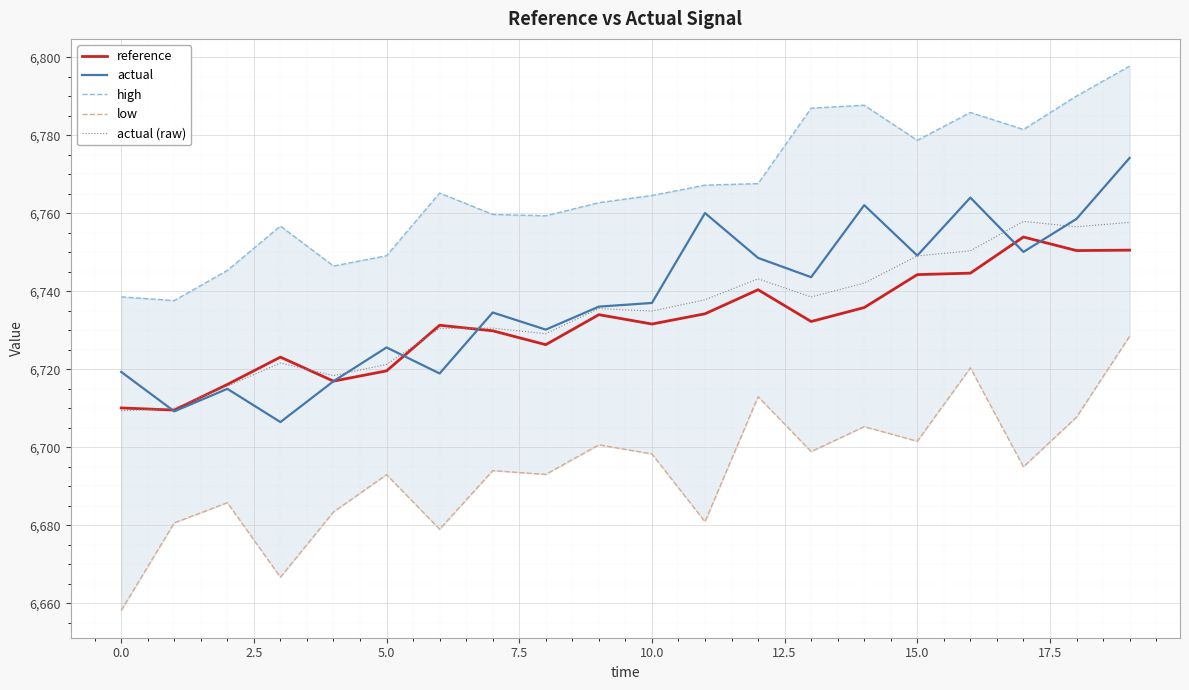

At which category is the sum across all series the highest?

19